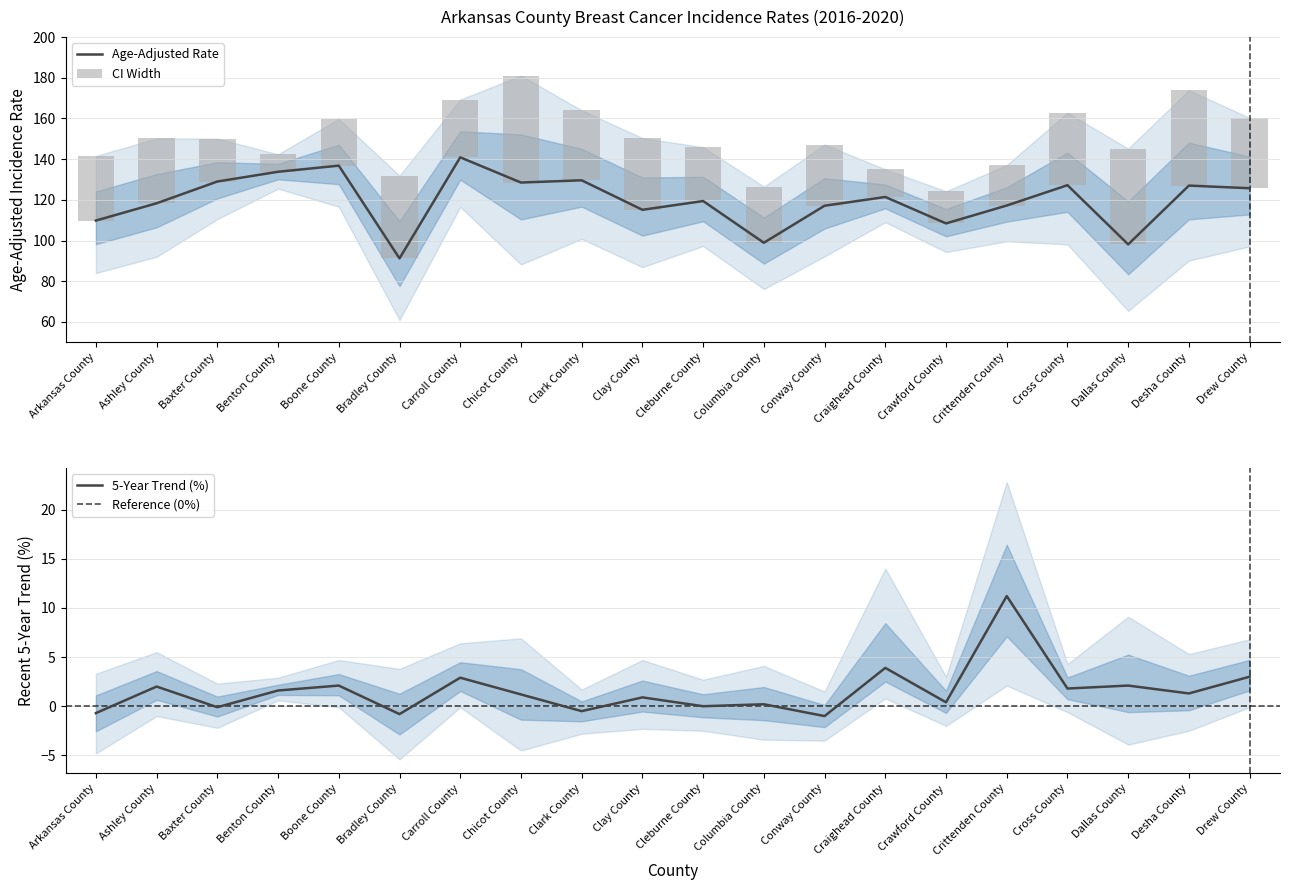

What position from the left is Craighead County?

14